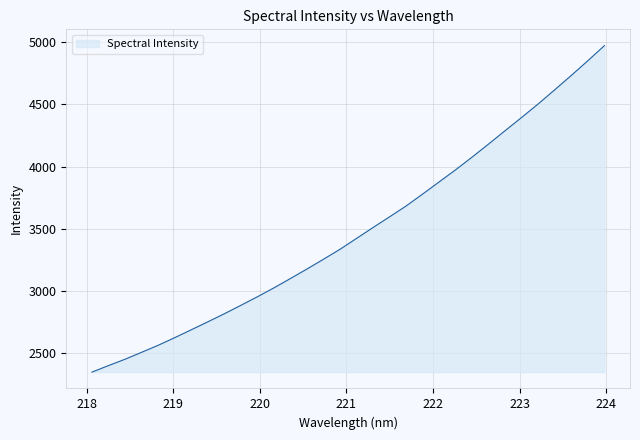

True or false: there are more than 2 points higher than both neighbors.

False